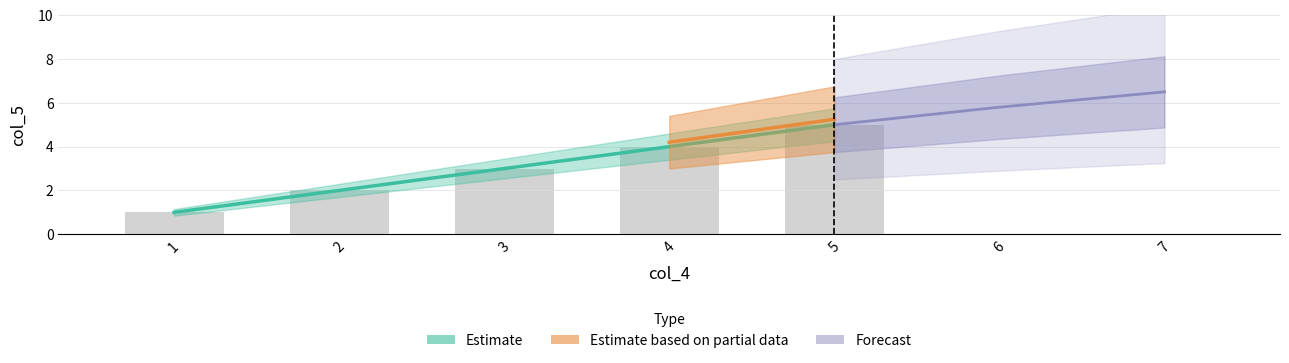

Count the values in the range 2 to 4.

3